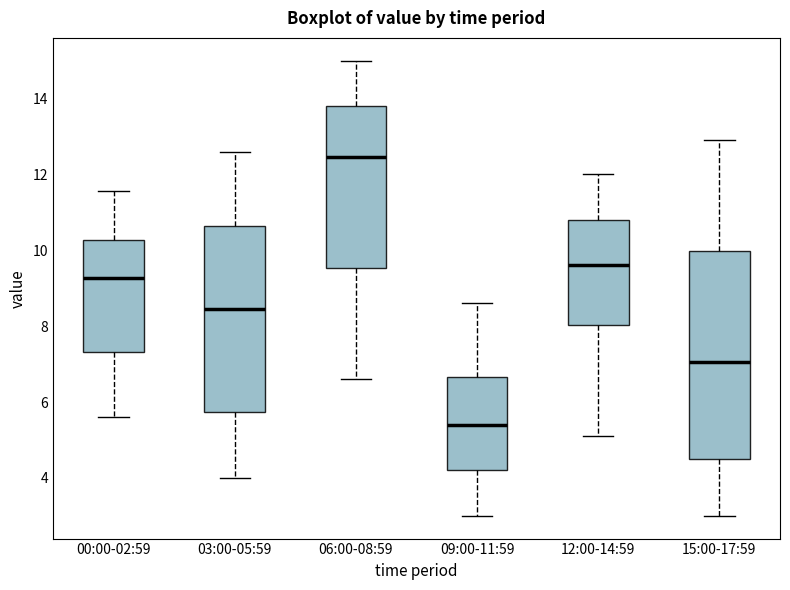

Where is the lower edge of the box for 12:00-14:59 on the y-axis? The values are not printed on the chart, so give them approximately, as read against the axis.

8.0